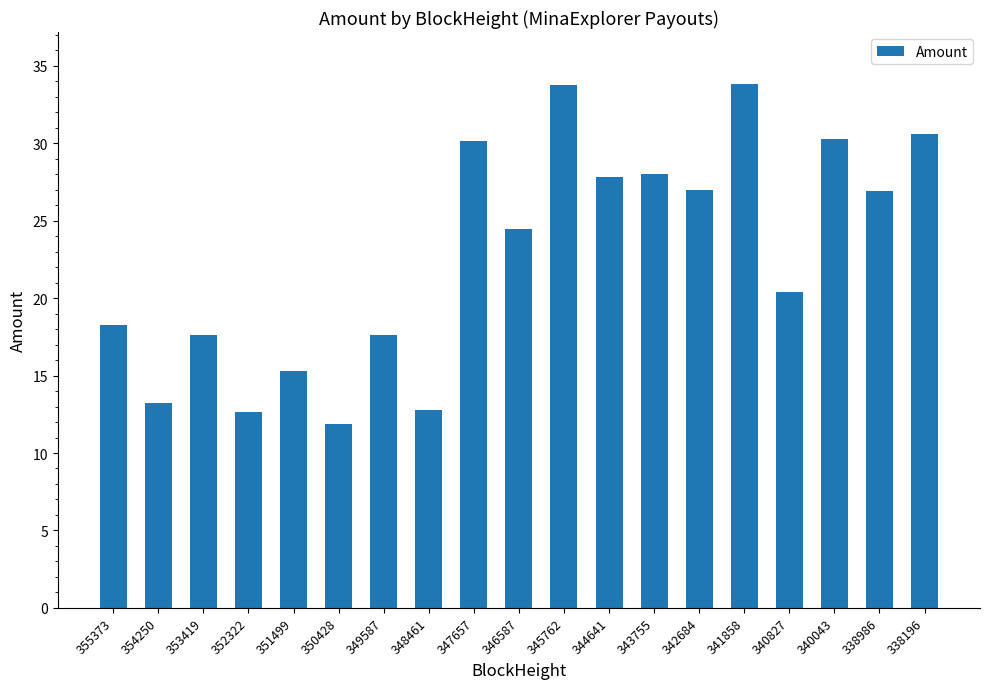

Which has a higher value, 350428 or 353419?

353419